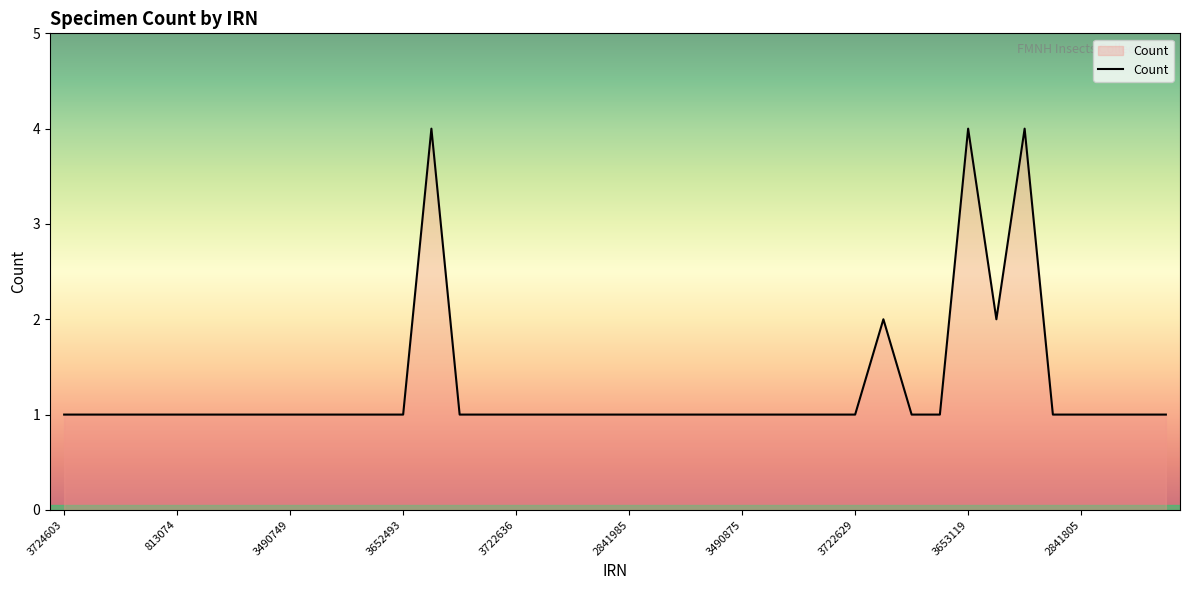

What is the difference between the maximum and minimum values?

3